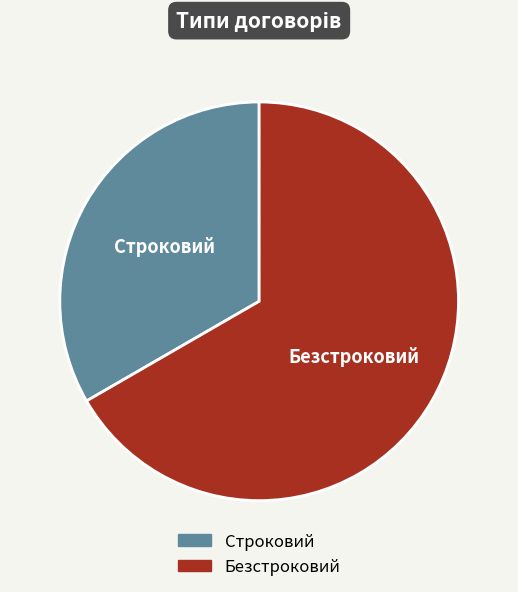

What is the ratio of the value at Безстроковий to the value at Строковий?

2.0